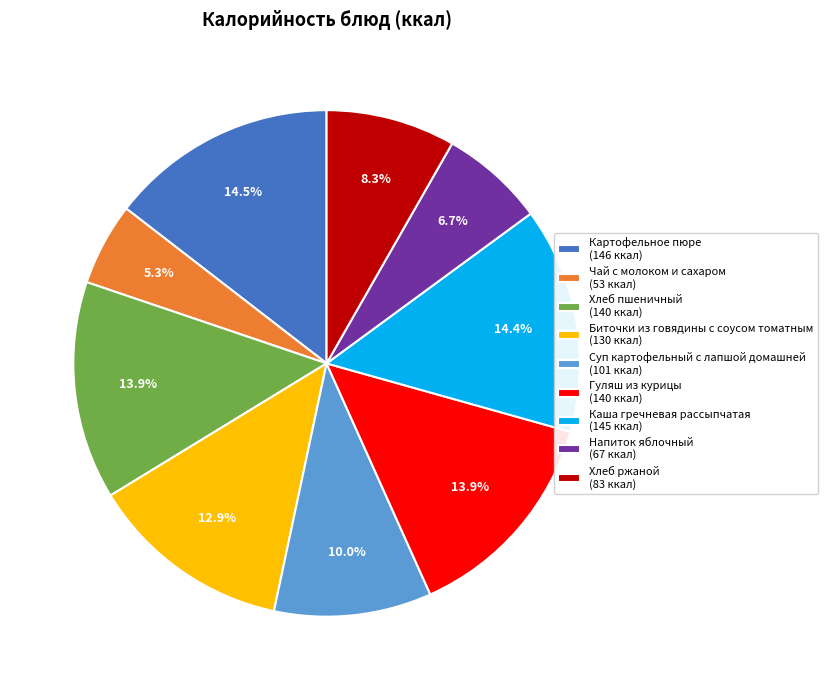

Which slice is the smallest?

Чай с молоком и сахаром